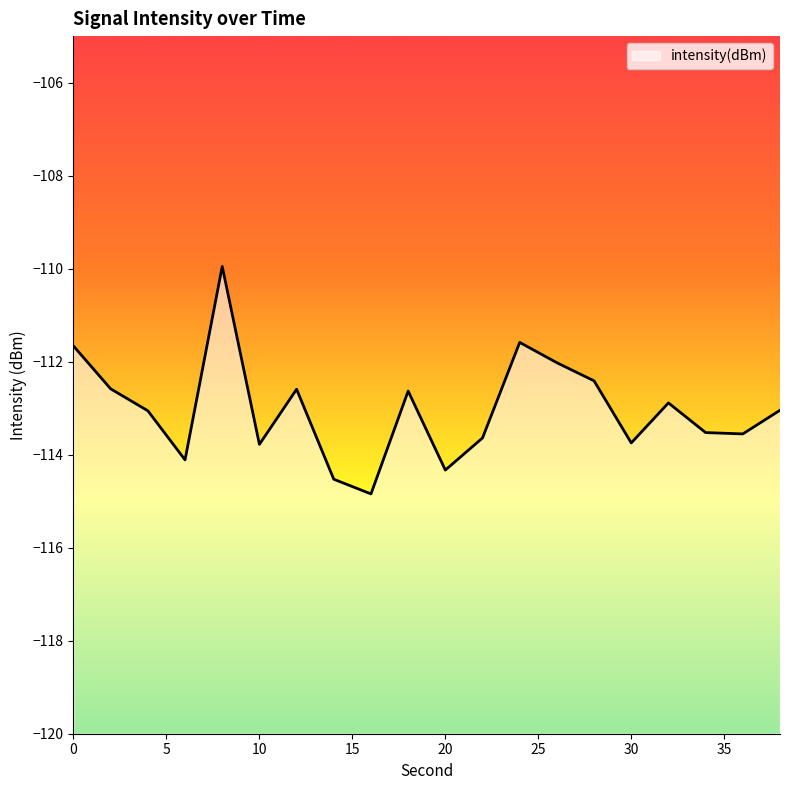

Is it true that the value at 38 is -183.8?

False